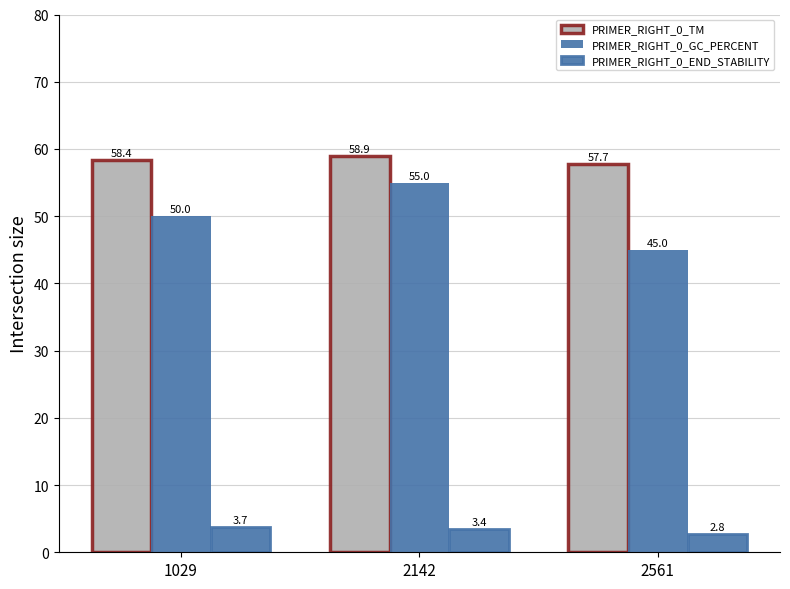

Reading left to right, transcribe all the data shown in this chart.

PRIMER_RIGHT_0_TM: 1029=58.4	2142=58.9	2561=57.7
PRIMER_RIGHT_0_GC_PERCENT: 1029=50.0	2142=55.0	2561=45.0
PRIMER_RIGHT_0_END_STABILITY: 1029=3.7	2142=3.4	2561=2.8